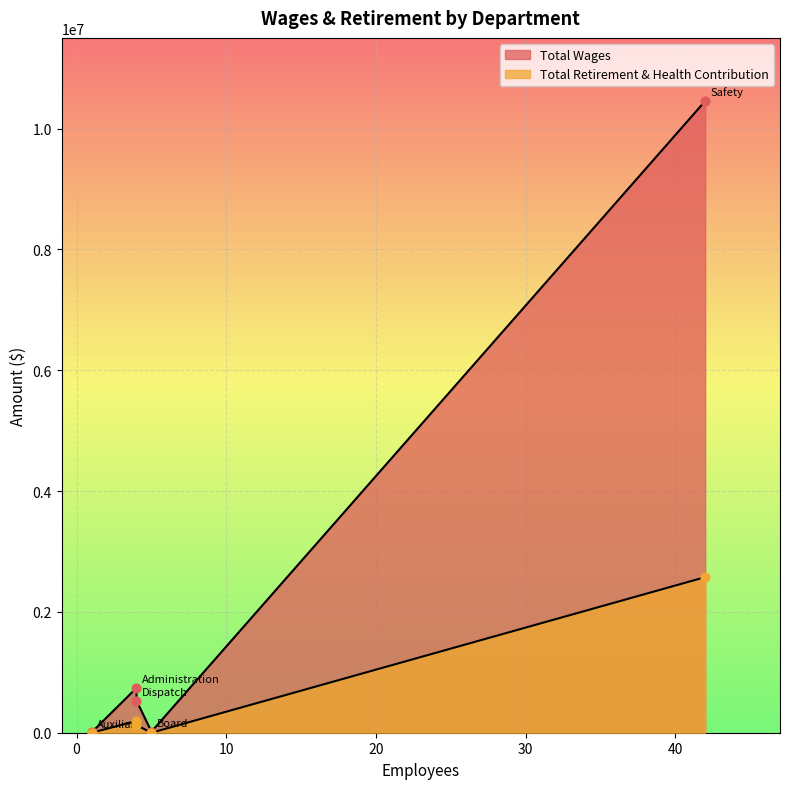

Which series has the widest spread of Y values?

Total Wages